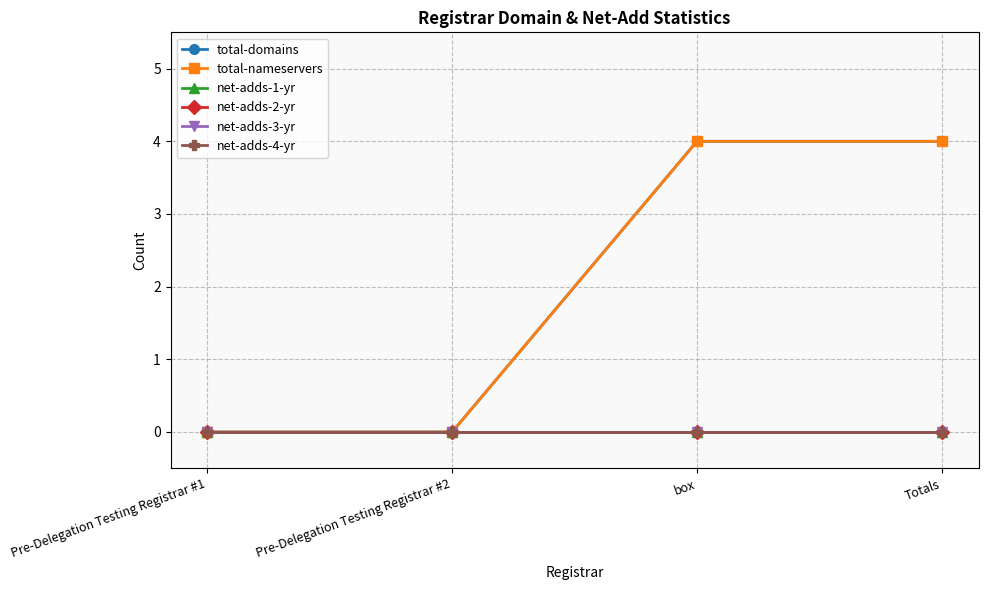

Reading right to left, extract all data points from this chart.

total-domains: 4	4	0	0
total-nameservers: 4	4	0	0
net-adds-1-yr: 0	0	0	0
net-adds-2-yr: 0	0	0	0
net-adds-3-yr: 0	0	0	0
net-adds-4-yr: 0	0	0	0